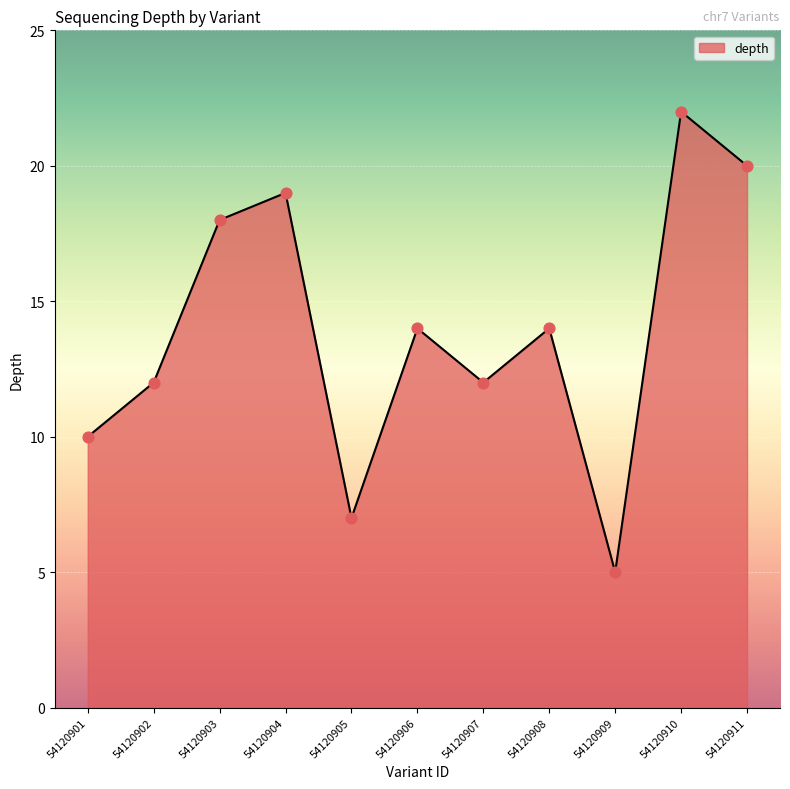

Which has a higher value, 54120909 or 54120908?

54120908